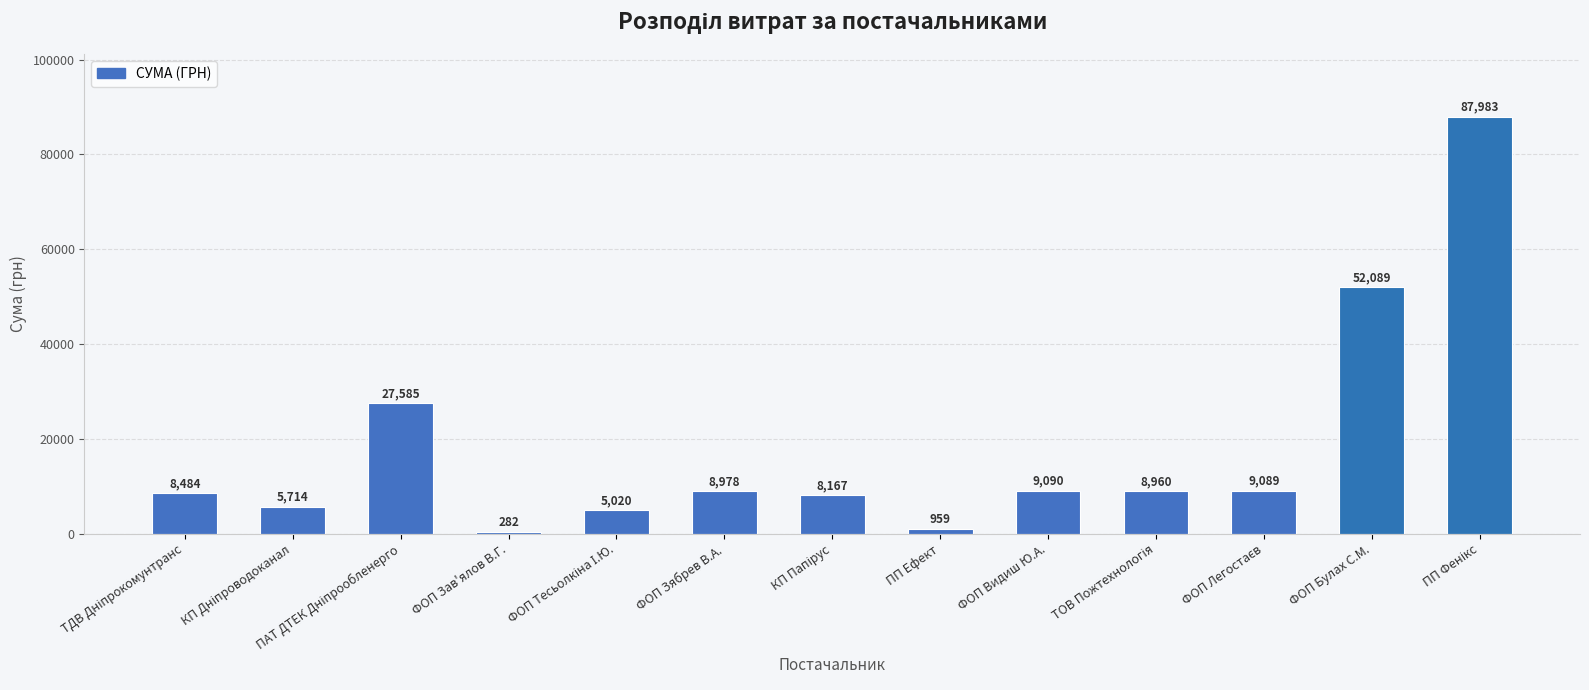

Where is the data nearest to the value 44132?

ФОП Булах С.М.